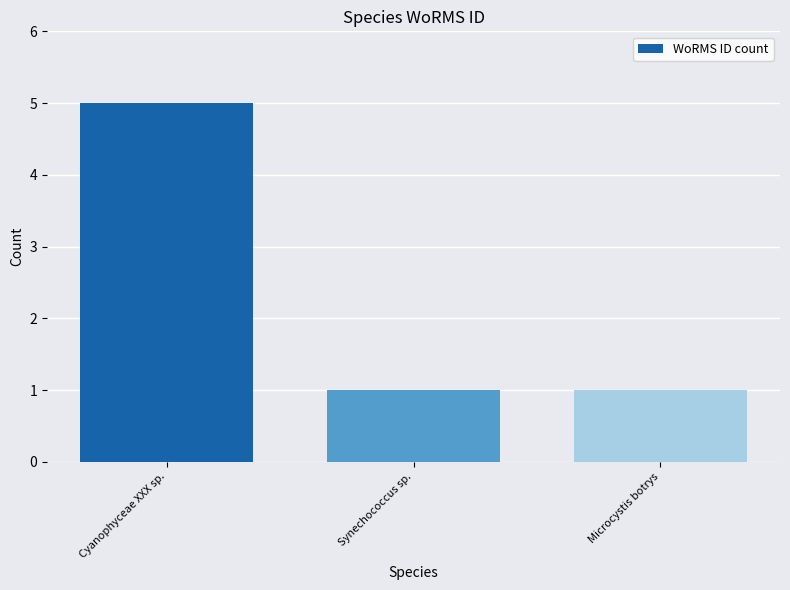

Reading left to right, extract all data points from this chart.

5	1	1